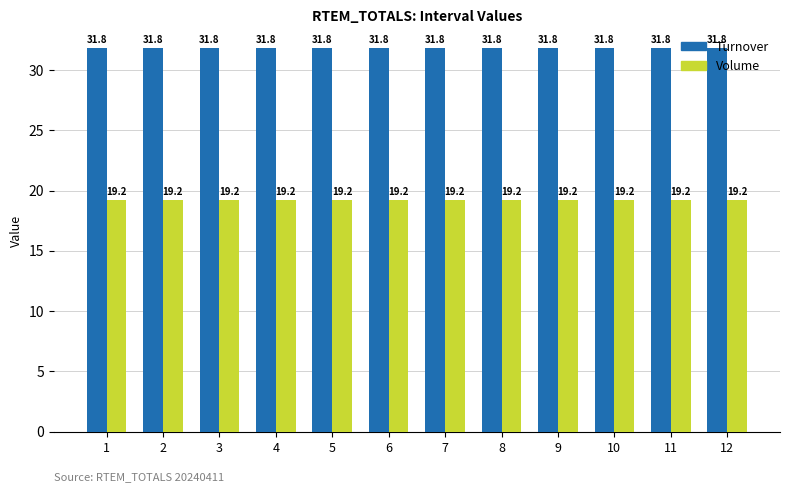

What is the greatest value displayed?

31.8